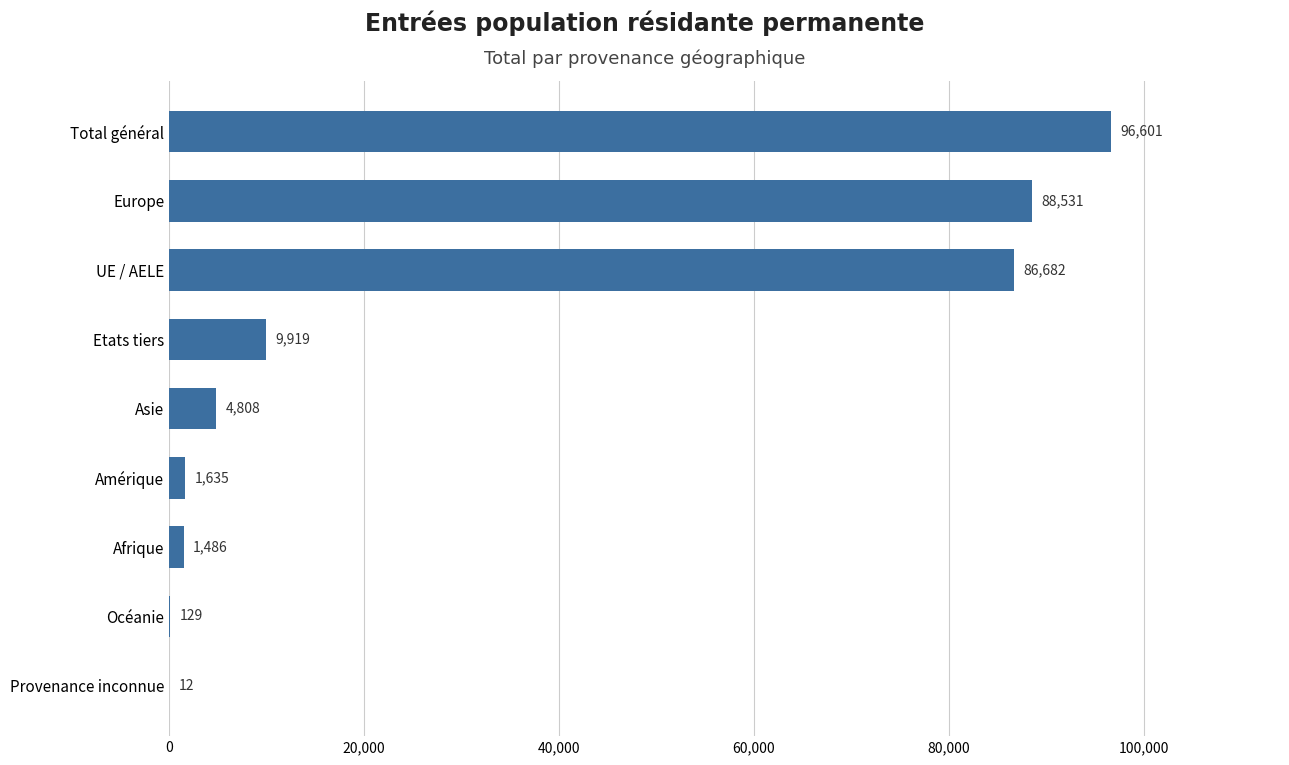

How many distinct data groups are displayed?

1